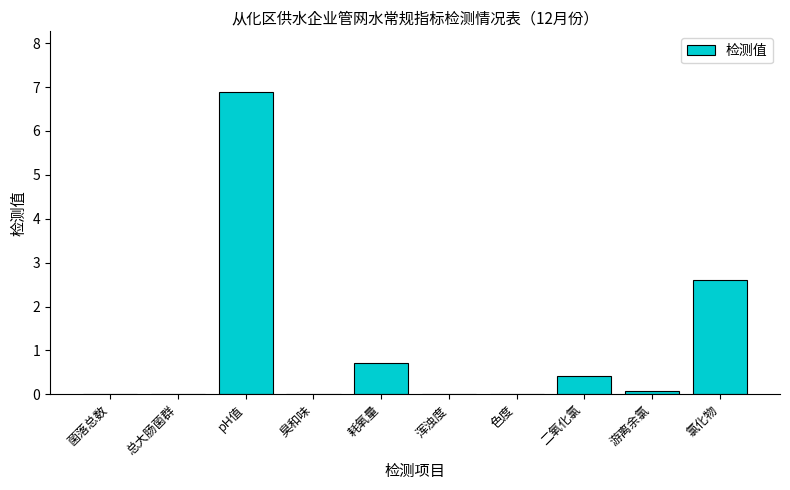

Is it true that the value at pH值 is 6.9?

True